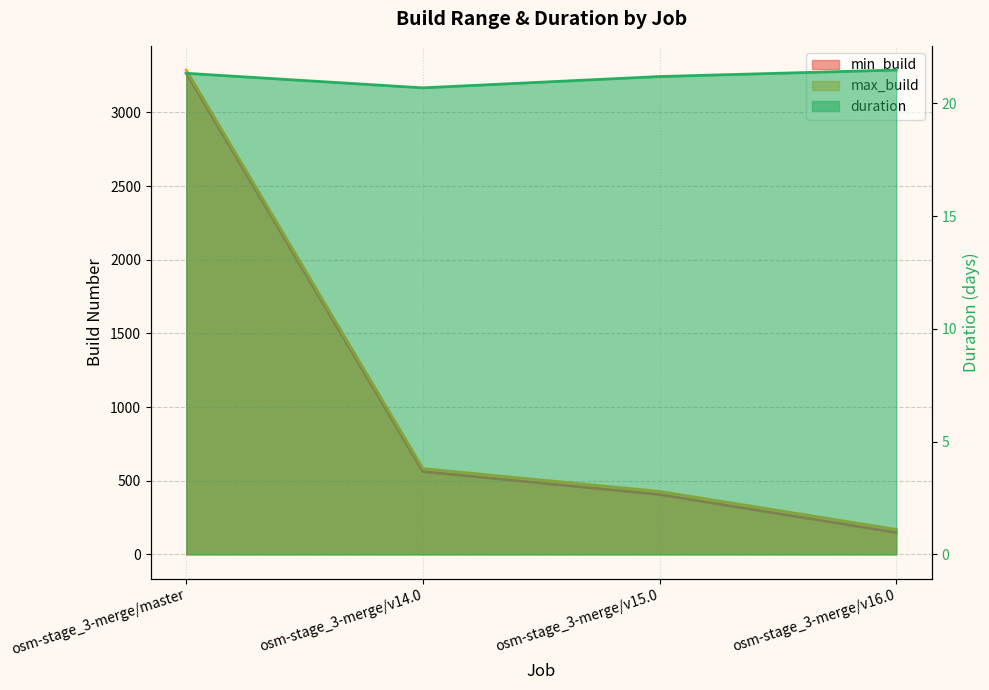

What is the label of the 4th point from the left?

osm-stage_3-merge/v16.0